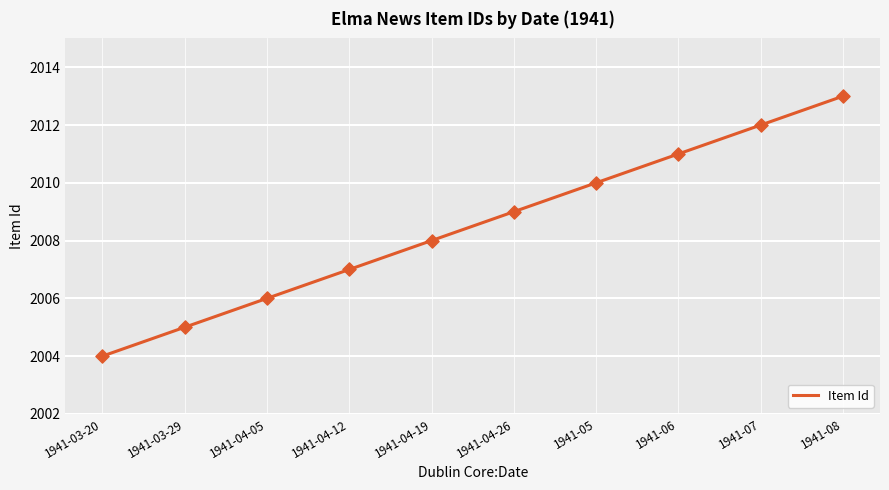

Approximately how many times larger is the value at 1941-03-29 compared to 1941-04-19?

1.0